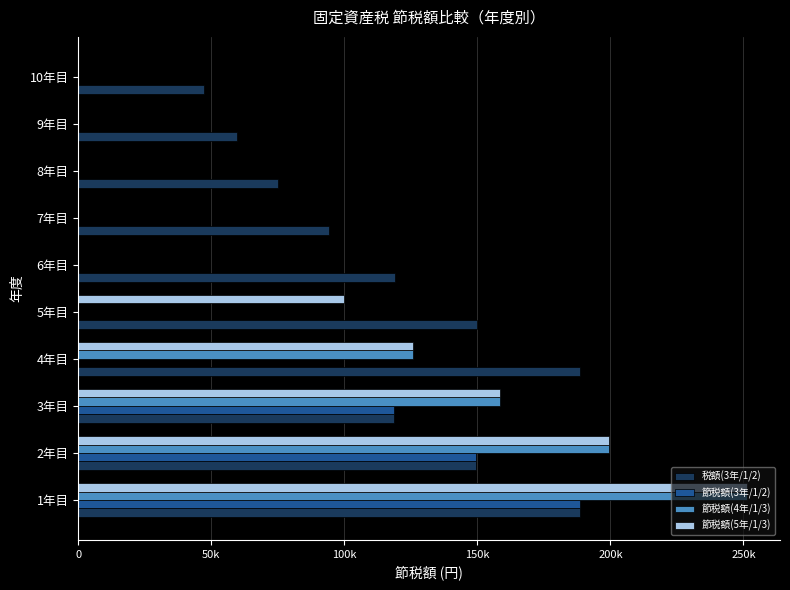

What are all the series names shown in the legend?

税額(3年/1/2), 節税額(3年/1/2), 節税額(4年/1/3), 節税額(5年/1/3)